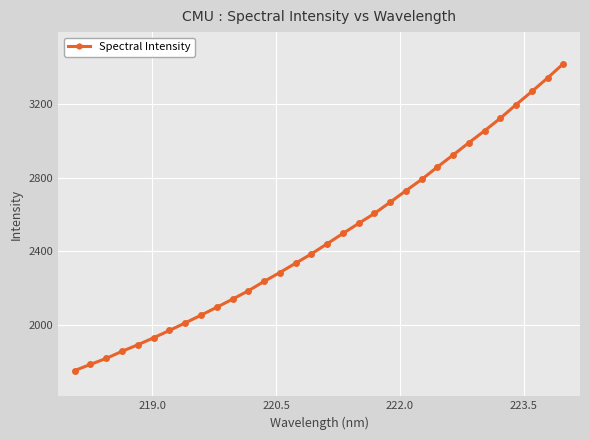

True or false: the data has more than 2 interior local peaks.

False